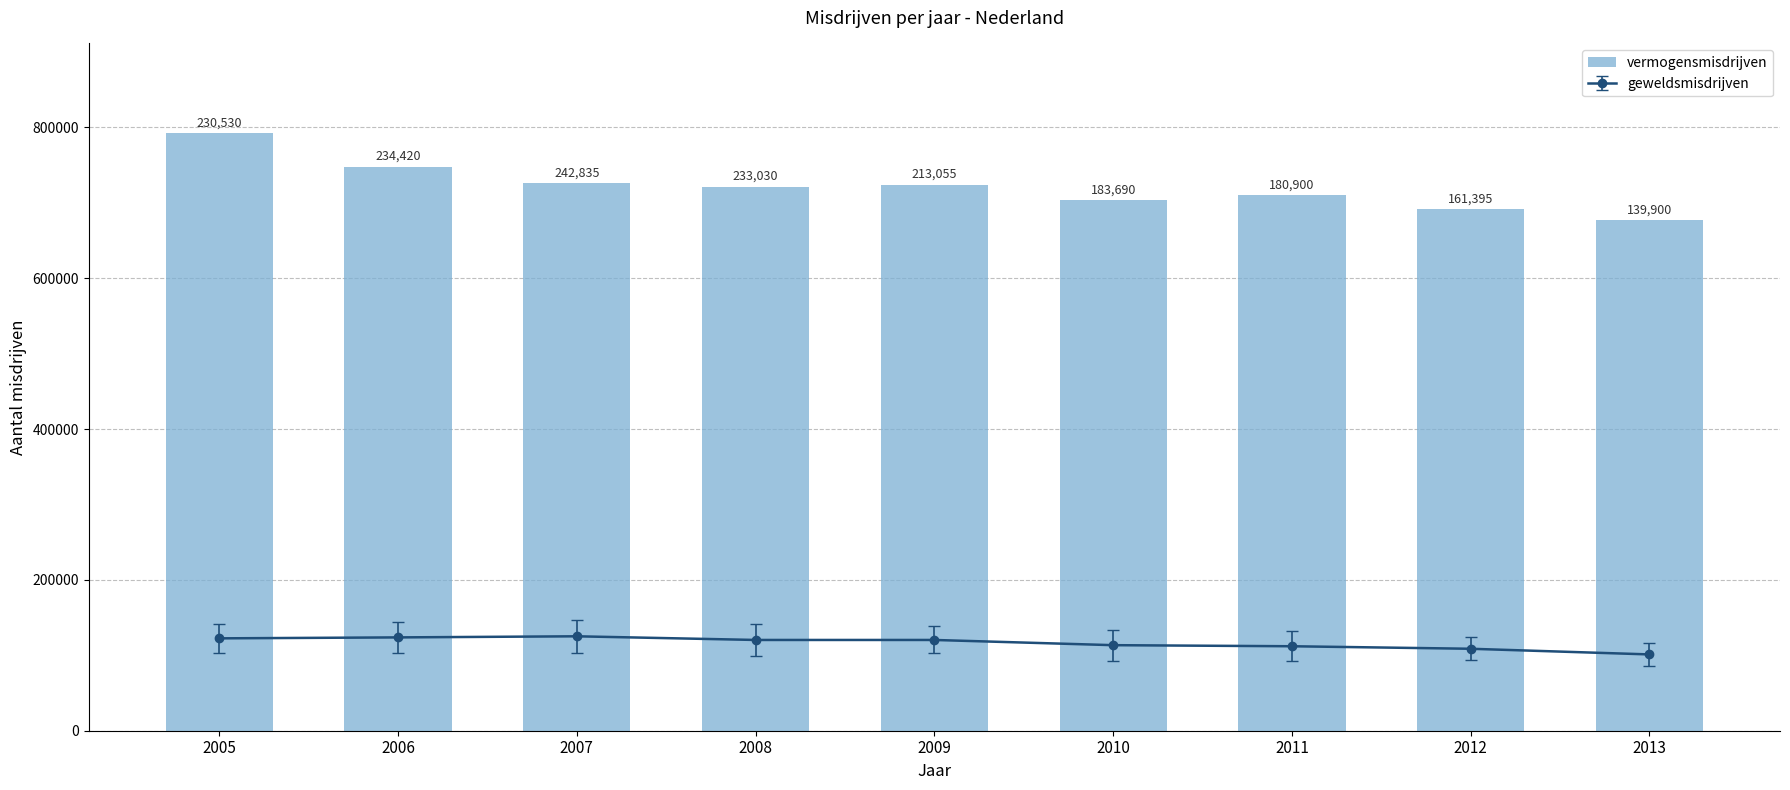

Reading left to right, extract all data points from this chart.

792350	747925	725515	721385	724065	703590	710280	691730	676945